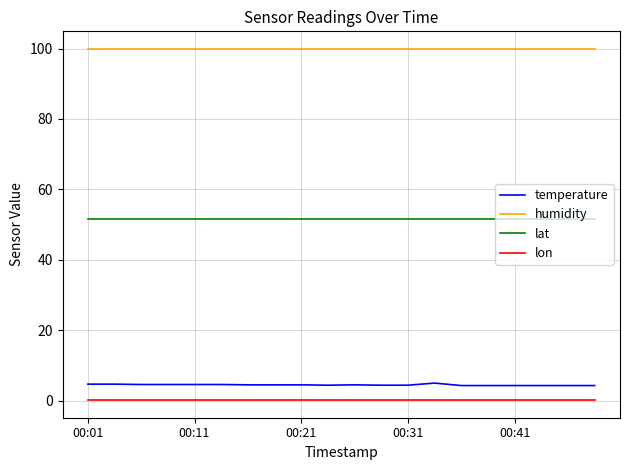

Does the chart have visible grid lines?

Yes